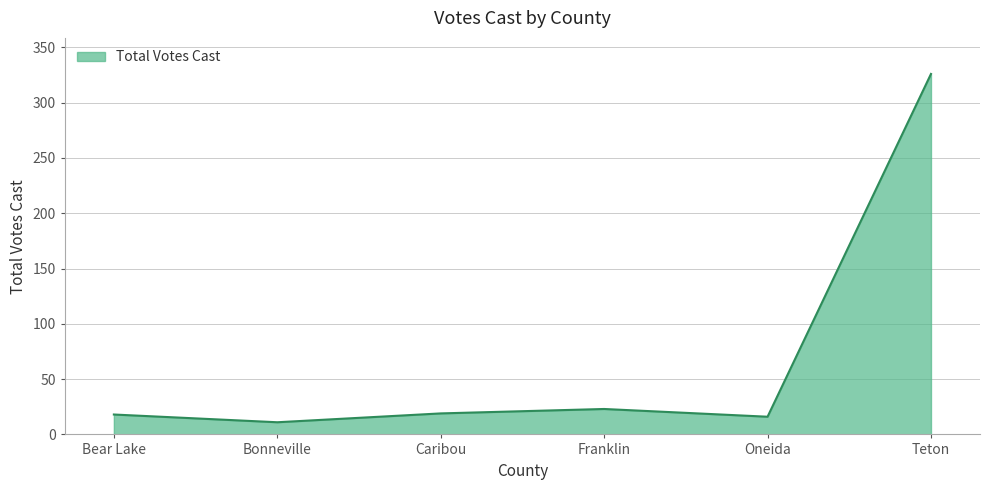

The value at Teton is 196. True or false?

False